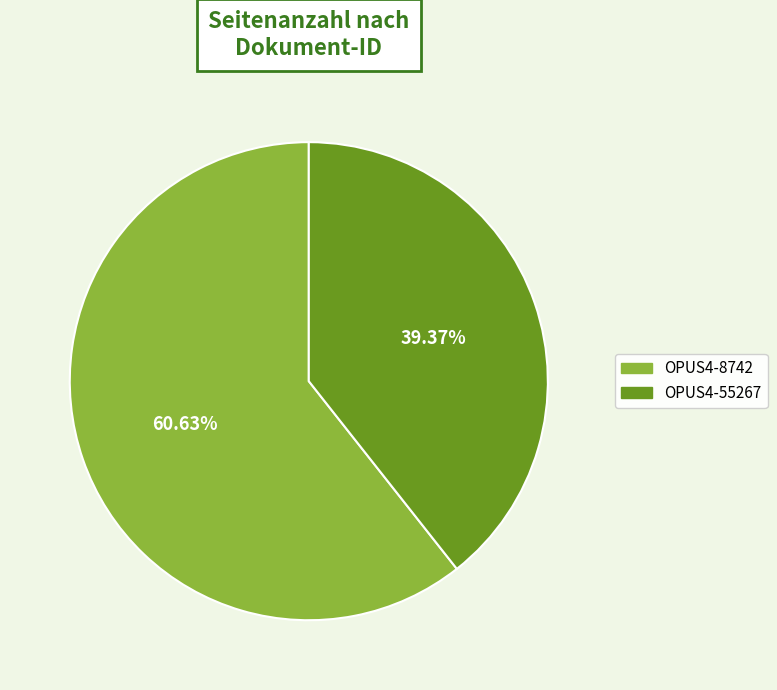

To the nearest percent, what percentage of the pie is OPUS4-8742?

61%